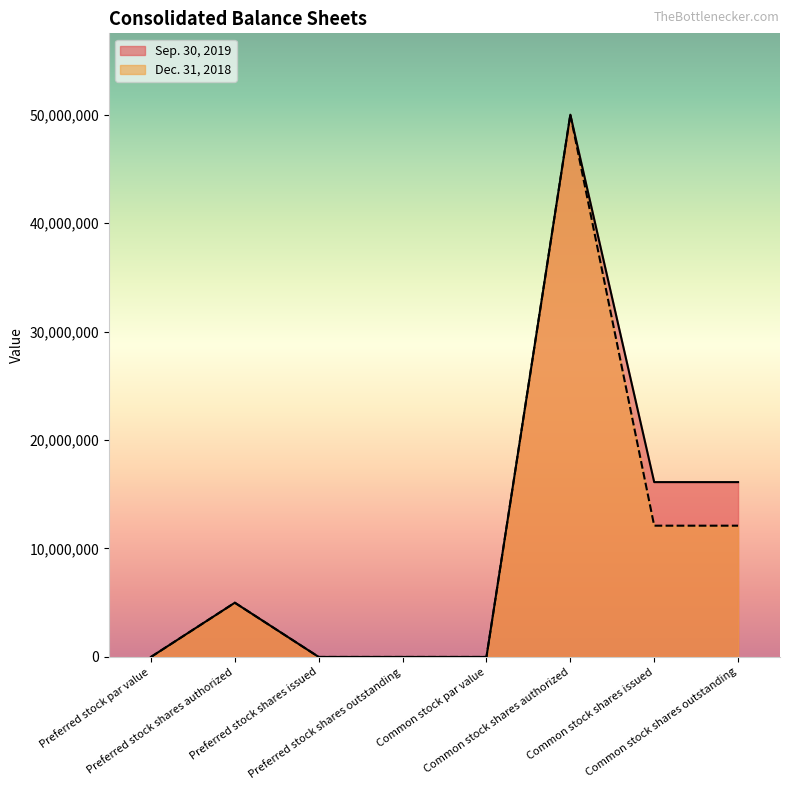

What position from the left is Preferred stock shares authorized?

2